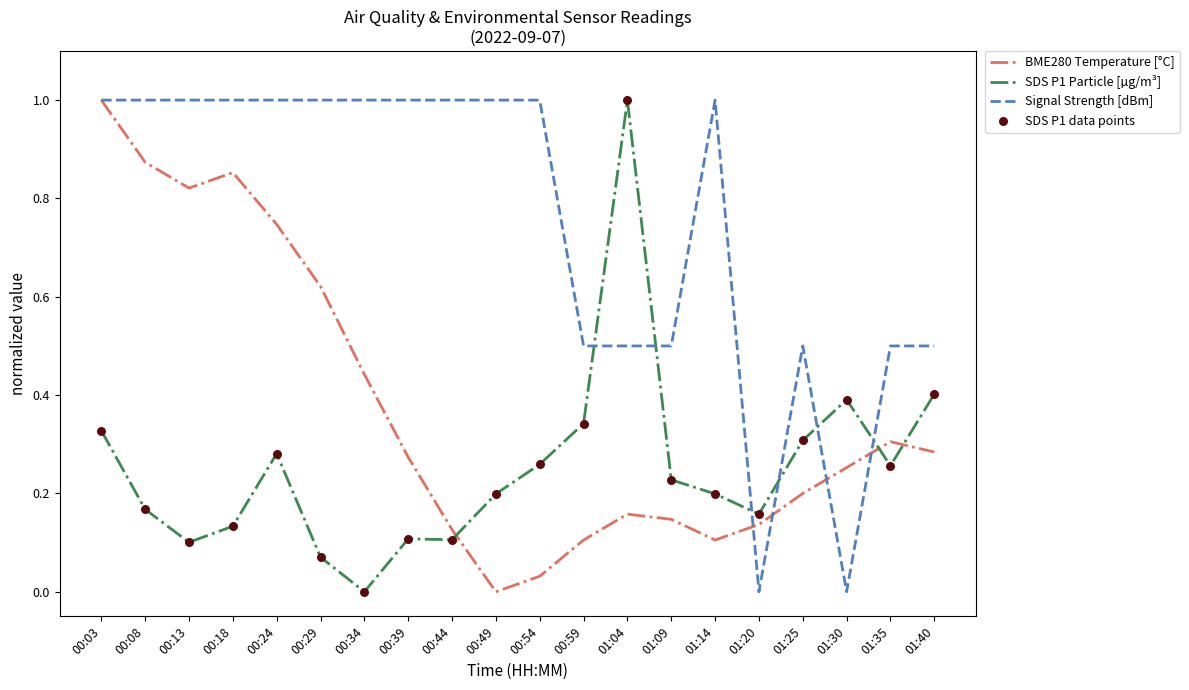

Which series changed the most between 00:39 and 01:09?

Signal Strength [dBm]